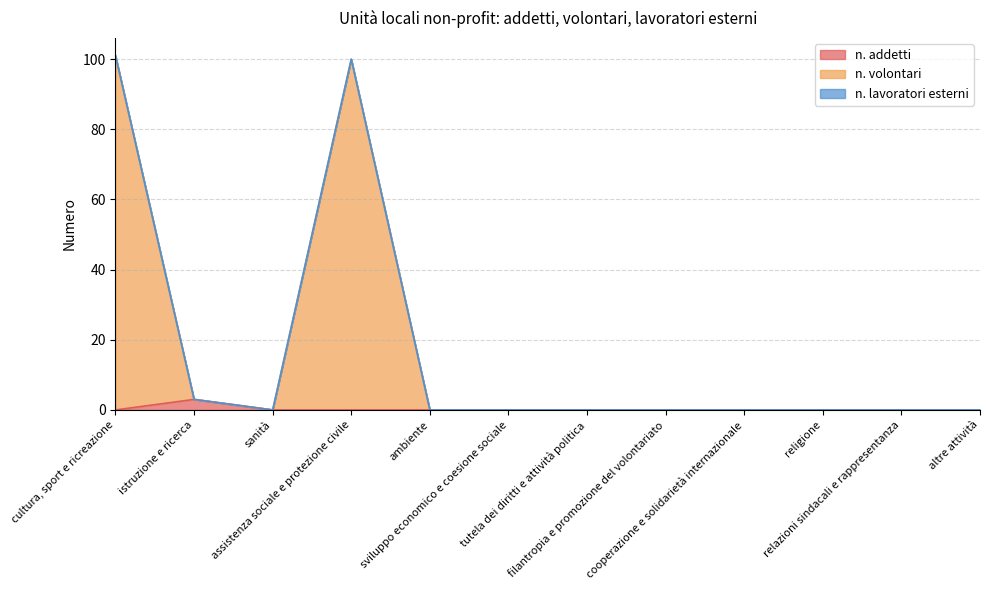

What is the maximum value for n. addetti?

3